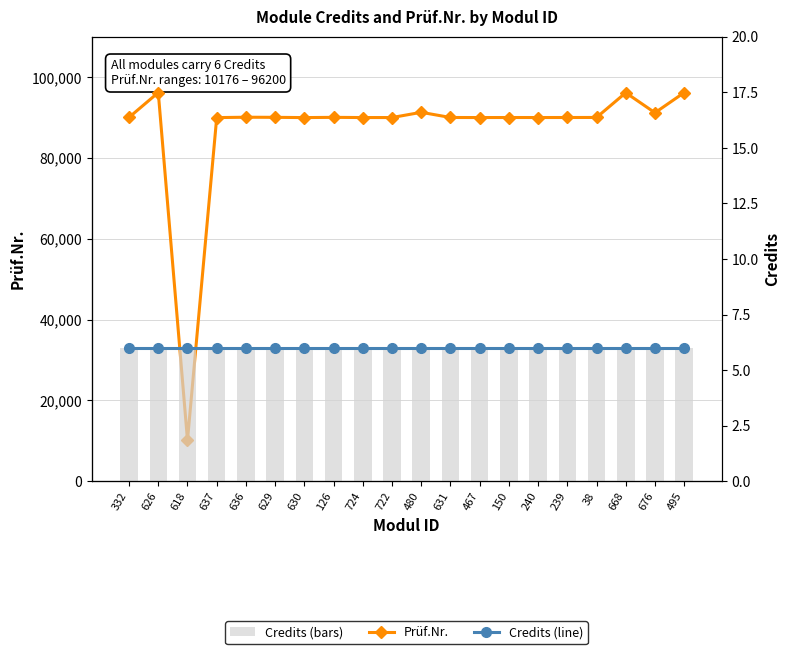

How many categories are shown in the chart?

20